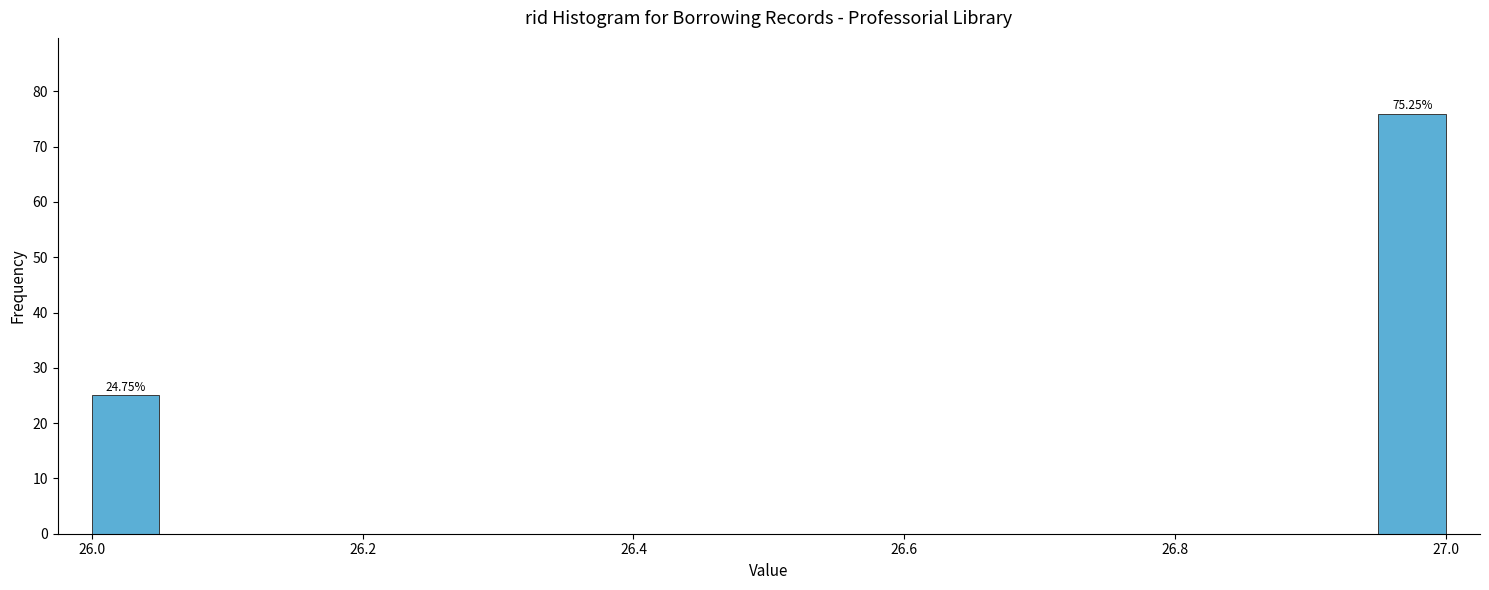

Read against the x-axis, roughly where is the centre of the tallest bar?

26.98